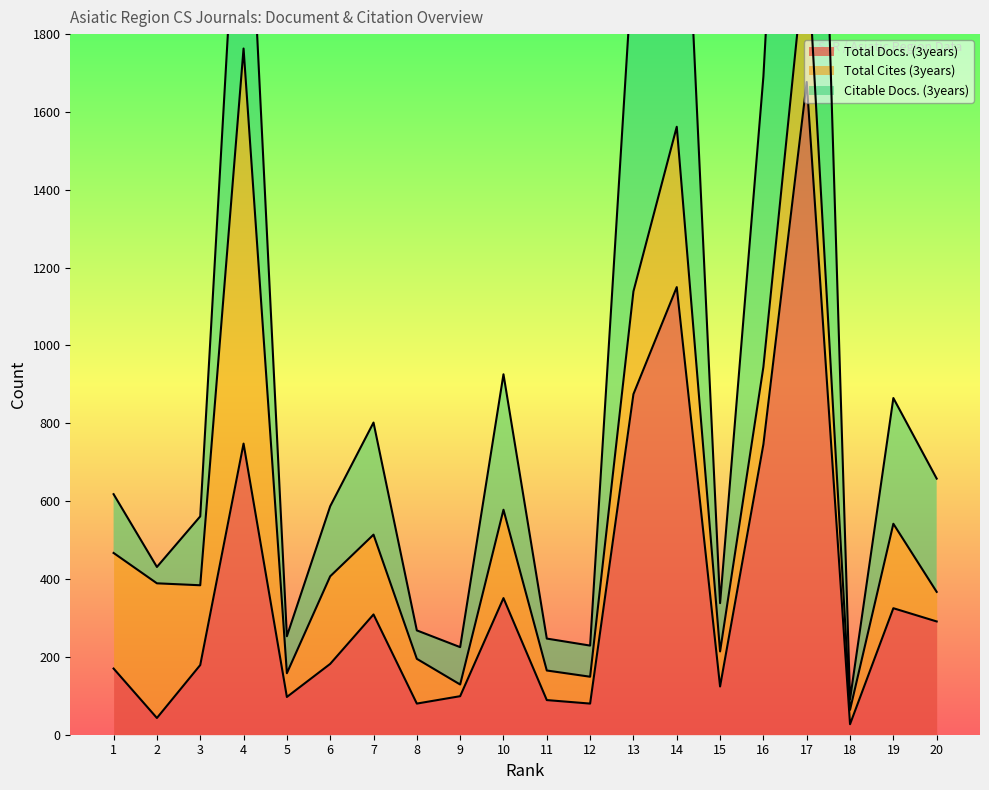

What is the sum of the Citable Docs. (3years) values at 14 and 3?

3273